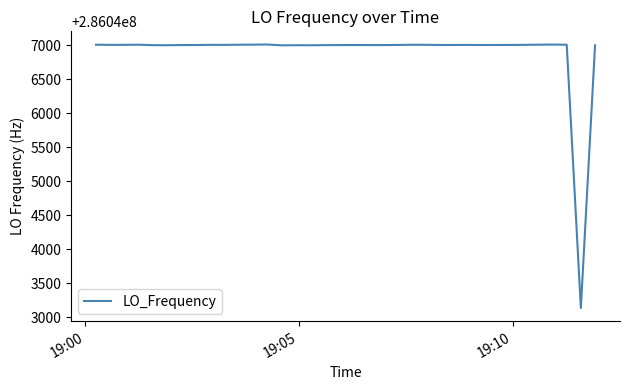

What is the greatest value displayed?

286047011.6